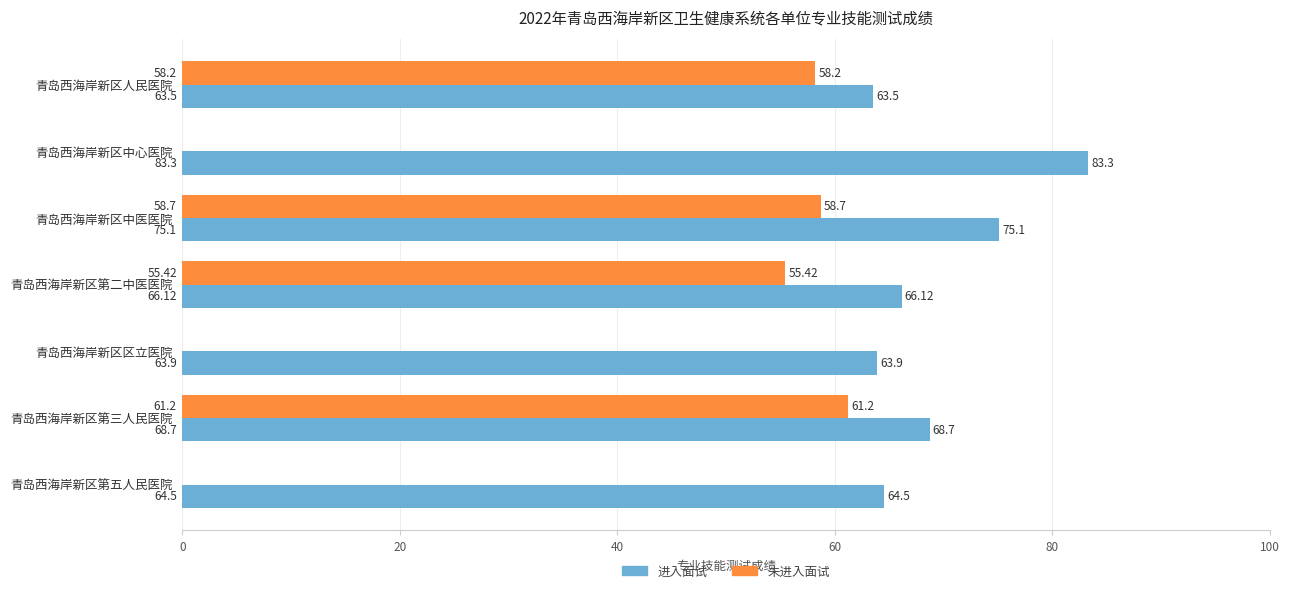

Which series changed the most between 青岛西海岸新区中医医院 and 青岛西海岸新区区立医院?

未进入面试